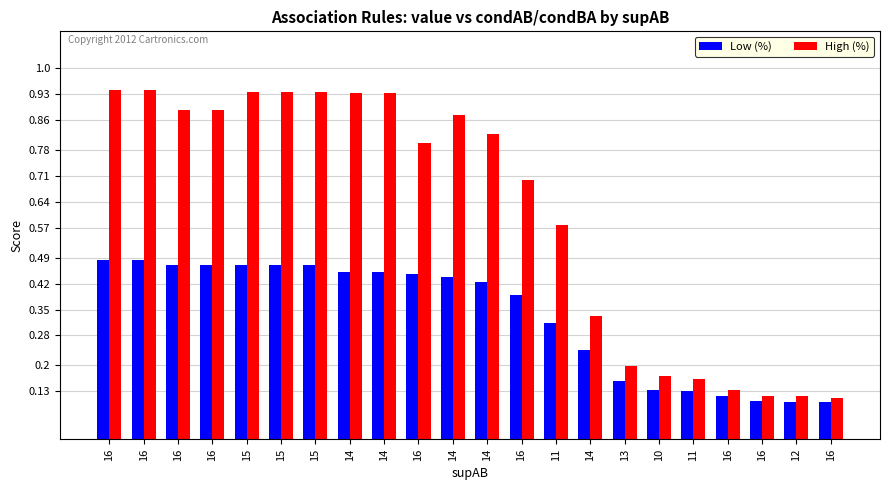

What are all the series names shown in the legend?

Low (%), High (%)